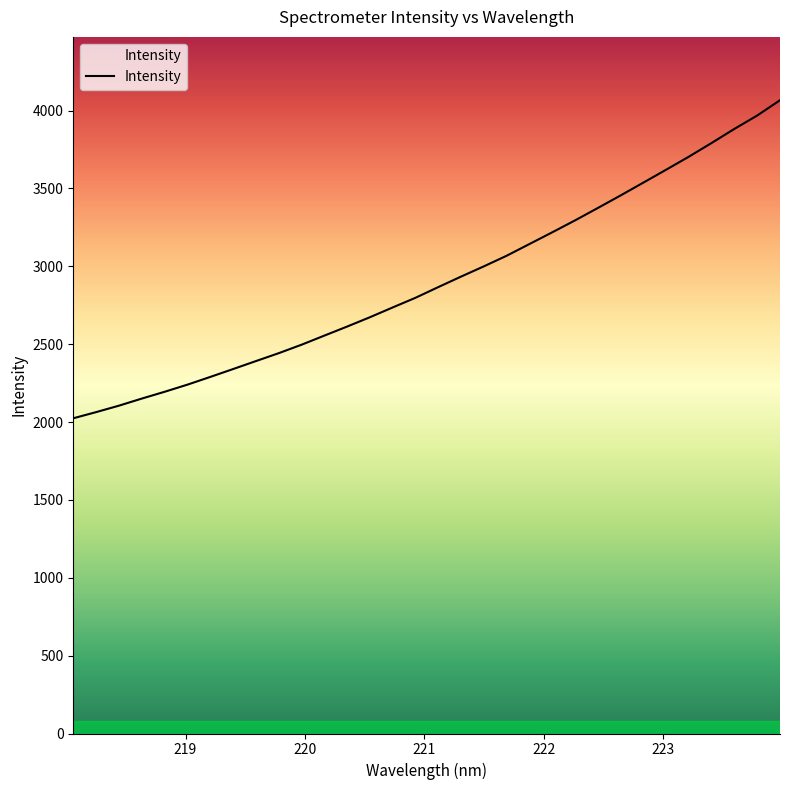

What is the difference between the maximum and minimum values?

2042.5